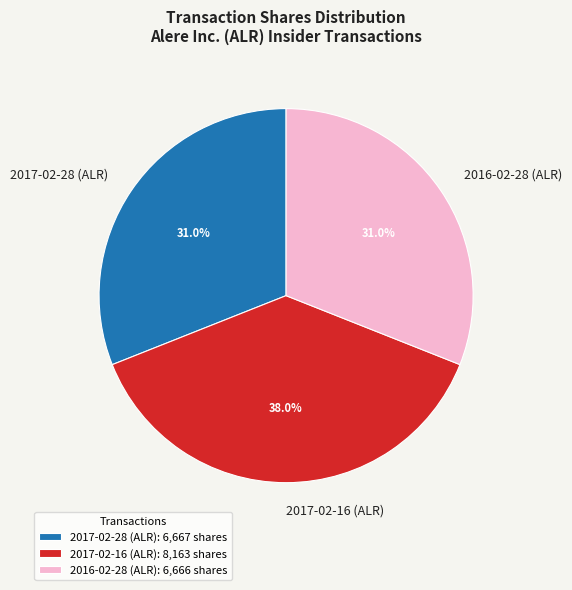

The 2017-02-28 (ALR) slice represents 37% of the pie. True or false?

False